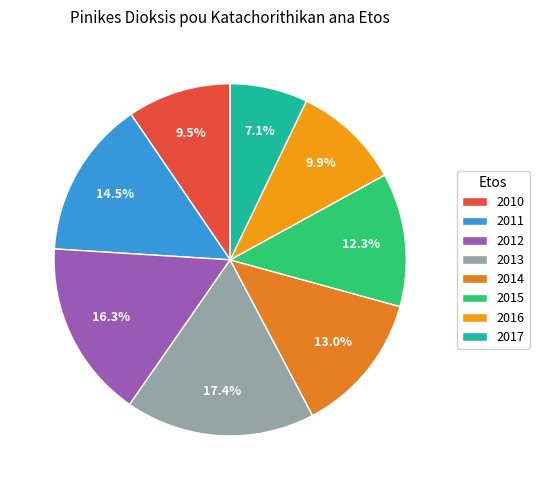

Count the number of slices in the pie.

8